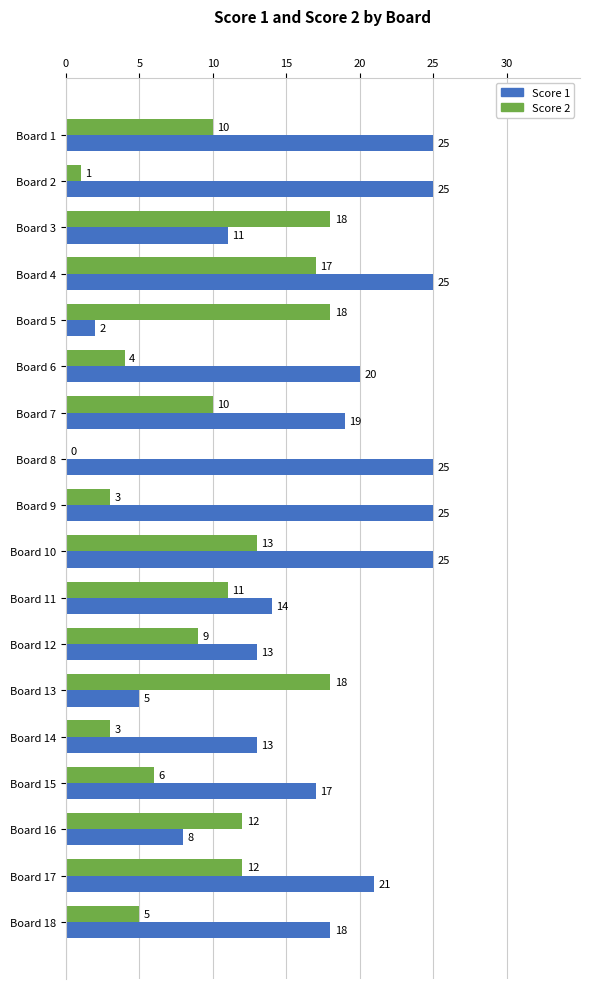

Is the value of Score 2 at Board 16 greater than the value of Score 1 at Board 11?

No